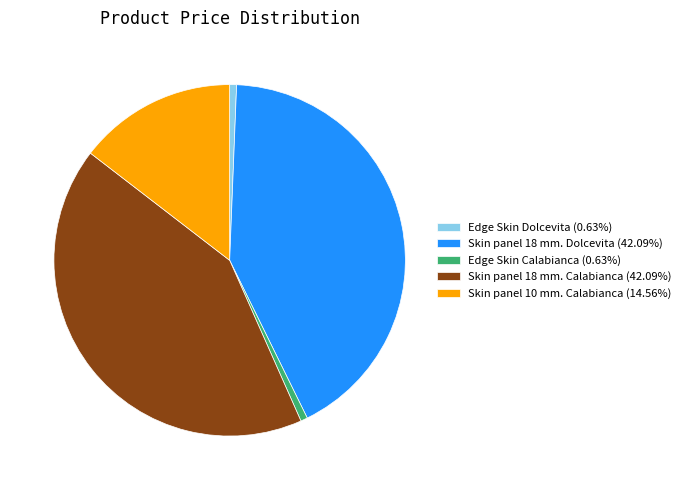

The Skin panel 18 mm. Dolcevita slice represents 42% of the pie. True or false?

True